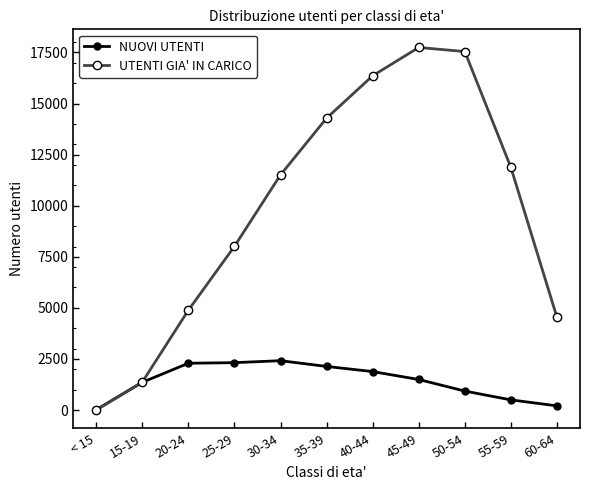

What is the highest value of the UTENTI GIA' IN CARICO series?

17742